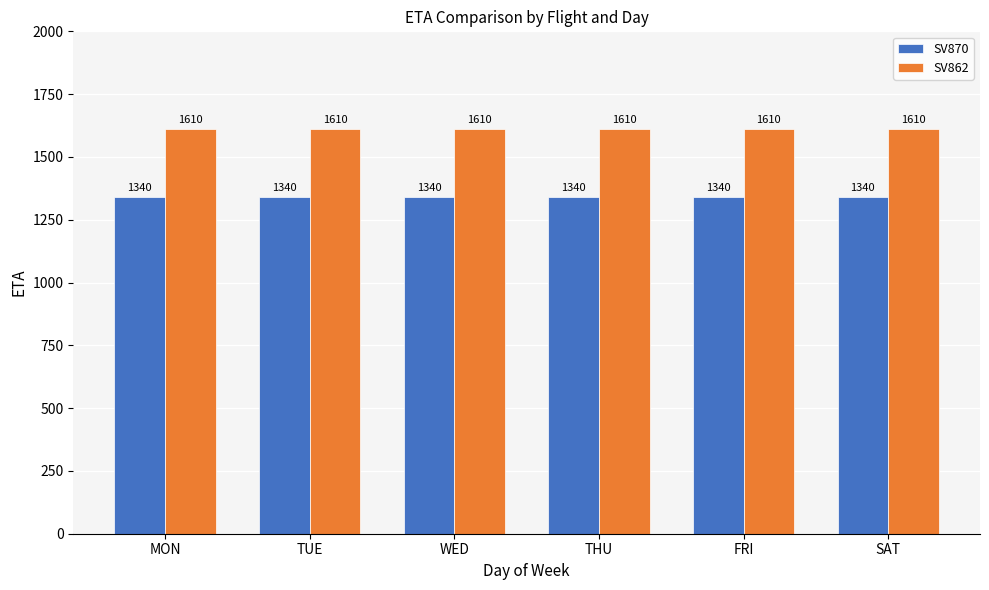

What is the difference between the highest and lowest values at MON?

270